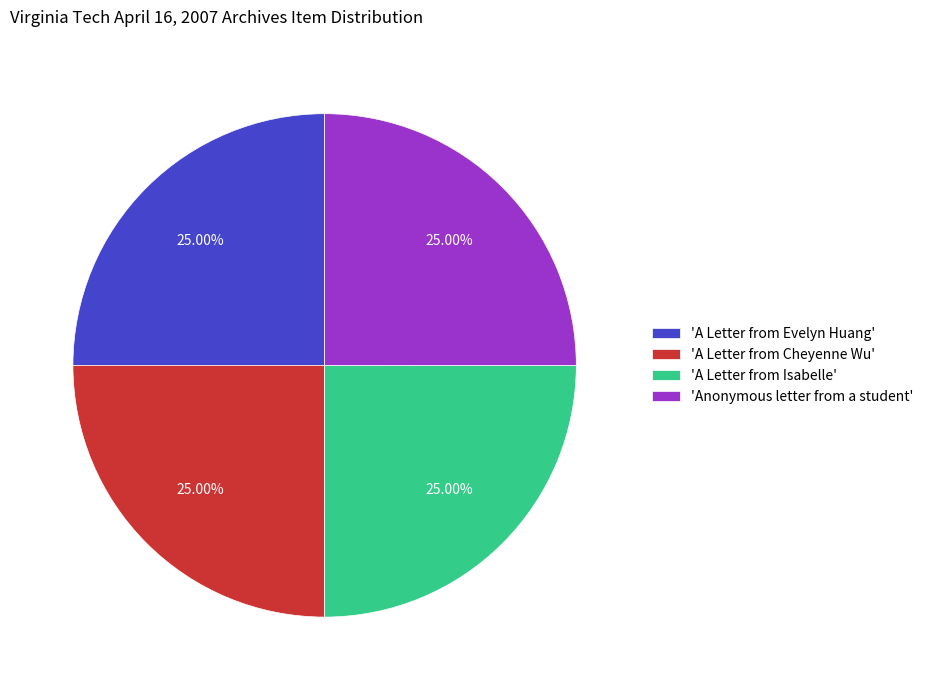

Does any single category account for the majority?

No